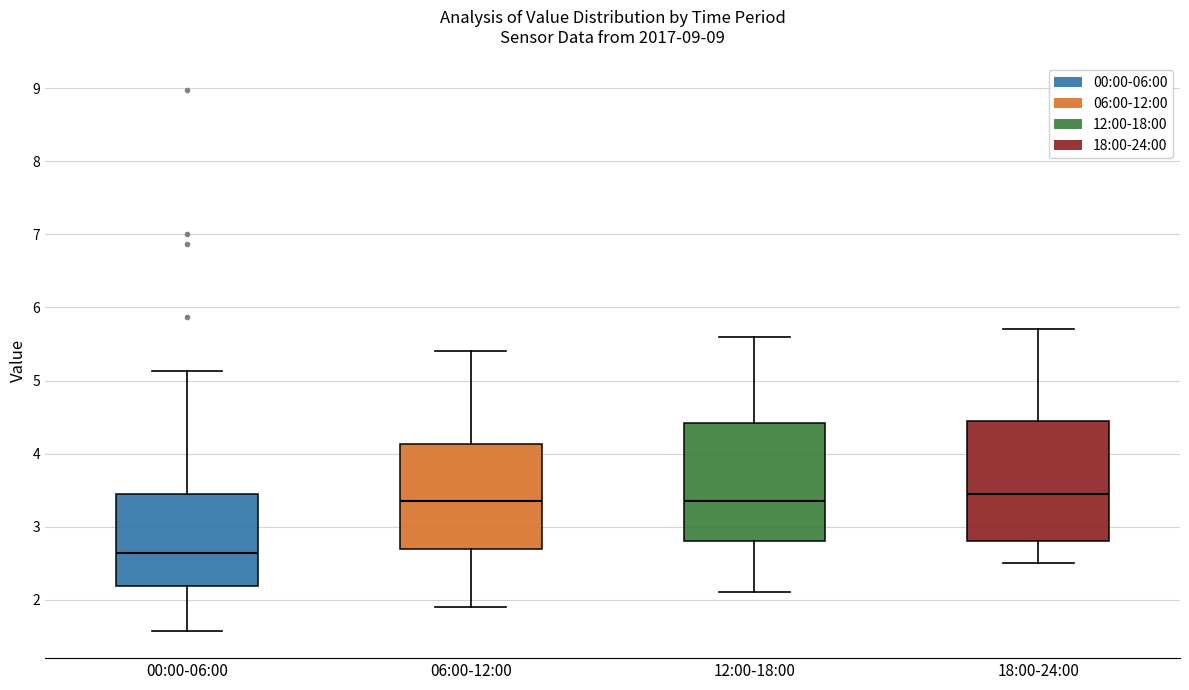

Reading left to right, read every box against the y-axis: the position of its median line, the range the box covers, and the ends of its whiskers. The values are not printed on the chart, so give them approximately, as read against the axis.

00:00-06:00: median 2.6, box 2.2 to 3.4, whiskers 1.6 to 5.1
06:00-12:00: median 3.4, box 2.7 to 4.1, whiskers 1.9 to 5.4
12:00-18:00: median 3.4, box 2.8 to 4.4, whiskers 2.1 to 5.6
18:00-24:00: median 3.5, box 2.8 to 4.5, whiskers 2.5 to 5.7